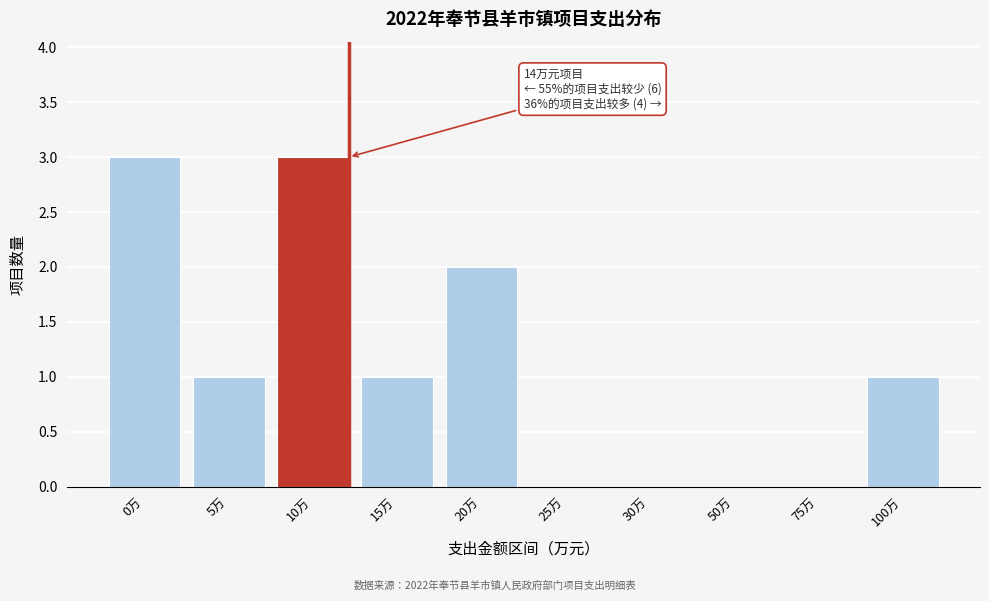

Reading left to right, list all the values displayed in this chart.

0万=3	5万=1	10万=3	15万=1	20万=2	25万=0	30万=0	50万=0	75万=0	100万=1